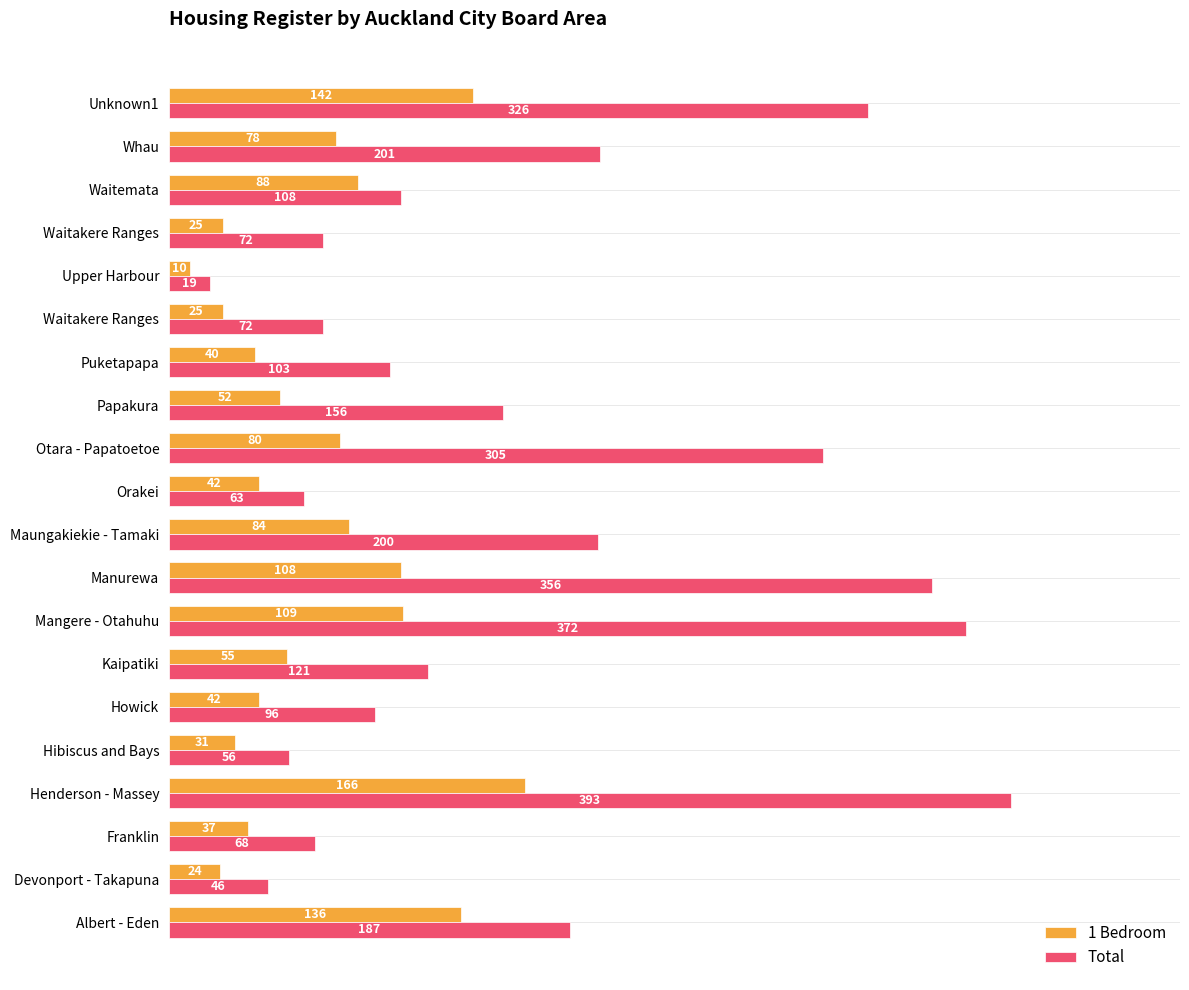

What are all the series names shown in the legend?

1 Bedroom, Total